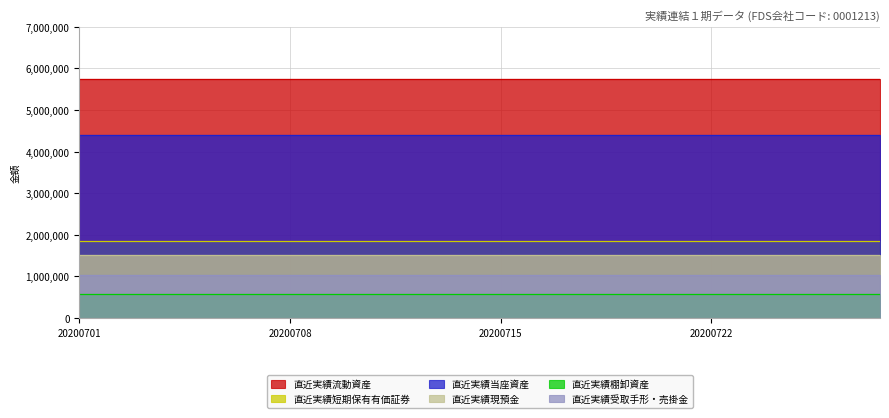

True or false: 直近実績現預金 has a value of 2500126 at 20200730.

False